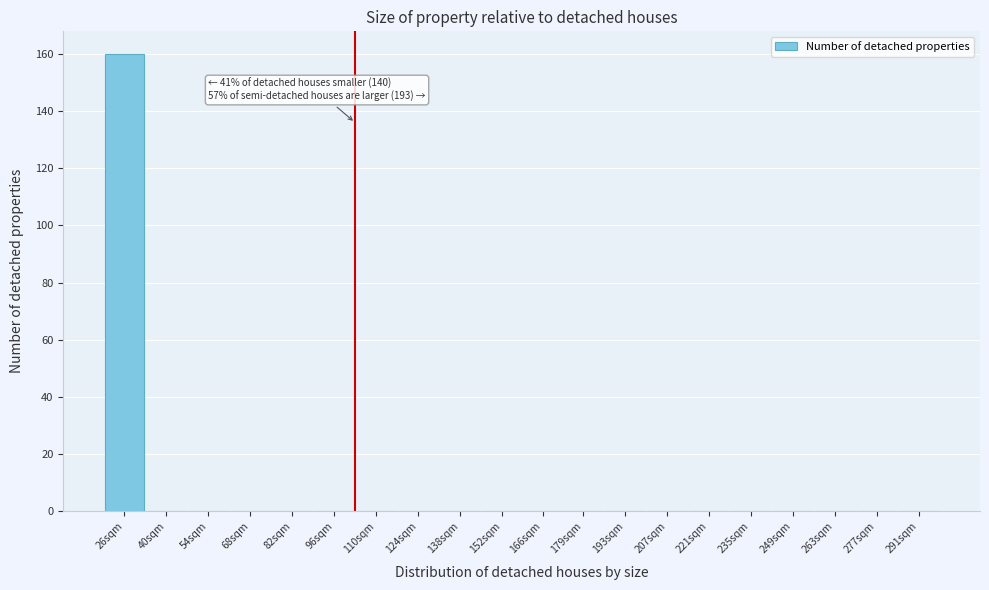

Reading left to right, extract all data points from this chart.

26sqm=160	40sqm=0	54sqm=0	68sqm=0	82sqm=0	96sqm=0	110sqm=0	124sqm=0	138sqm=0	152sqm=0	166sqm=0	179sqm=0	193sqm=0	207sqm=0	221sqm=0	235sqm=0	249sqm=0	263sqm=0	277sqm=0	291sqm=0